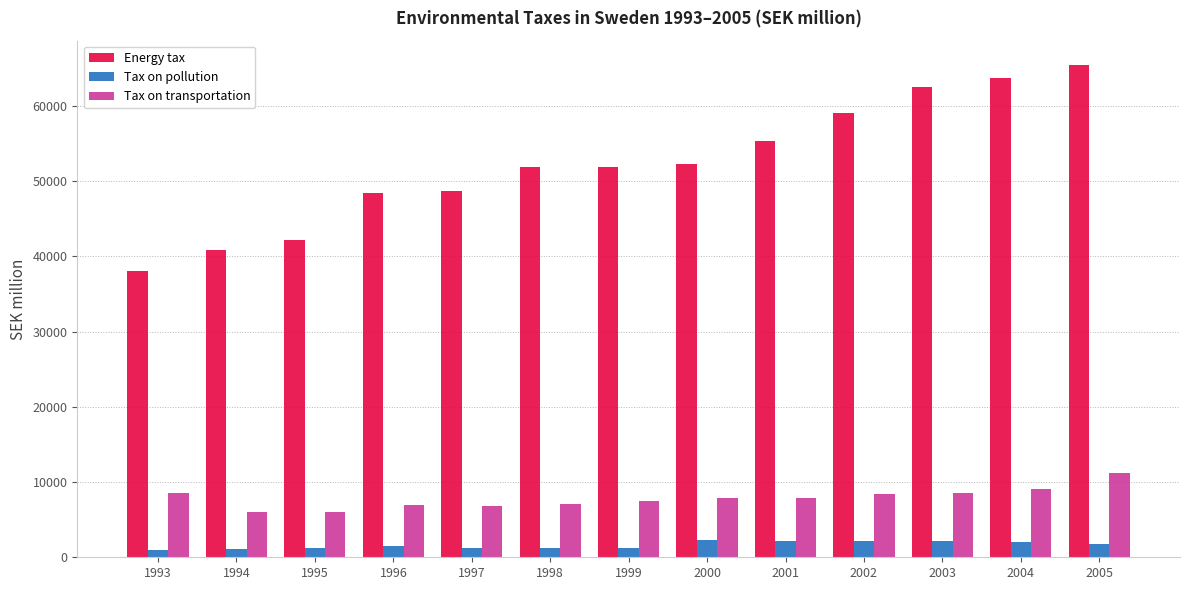

What is the approximate value of Tax on transportation at 2003, to the nearest 100?

8600